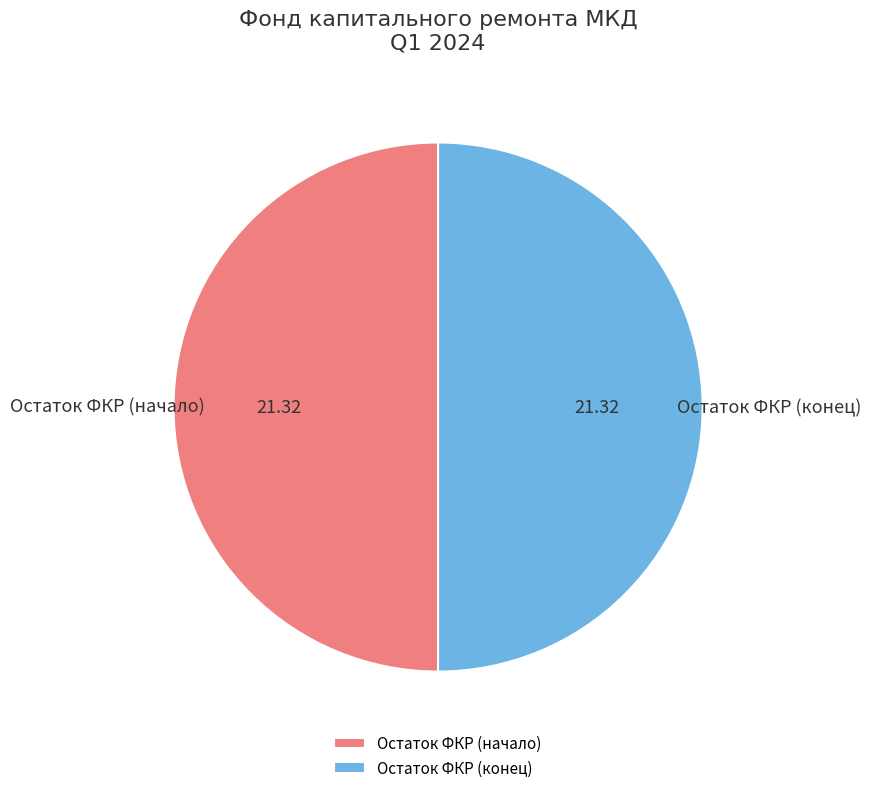

Approximately how many times larger is the value at Остаток ФКР (конец) compared to Остаток ФКР (начало)?

1.0